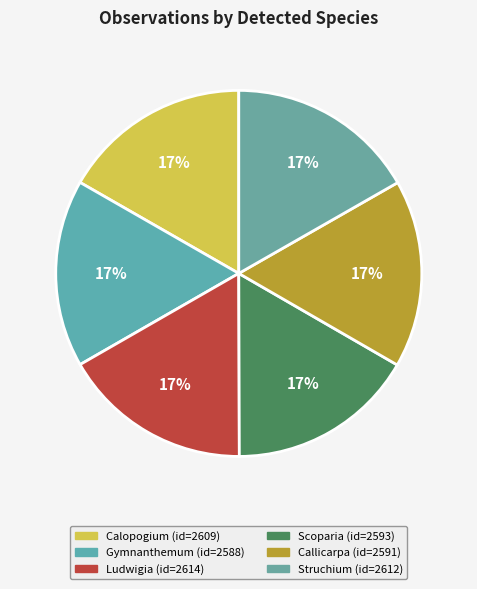

How many segments does this pie chart have?

6